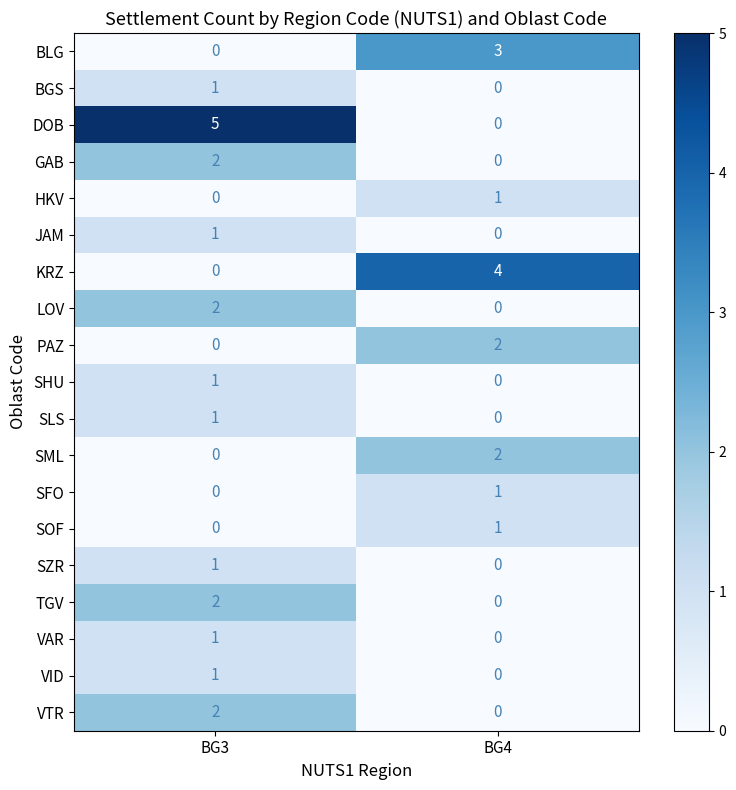

Rank the categories by GAB value from lowest to highest.

BG4, BG3